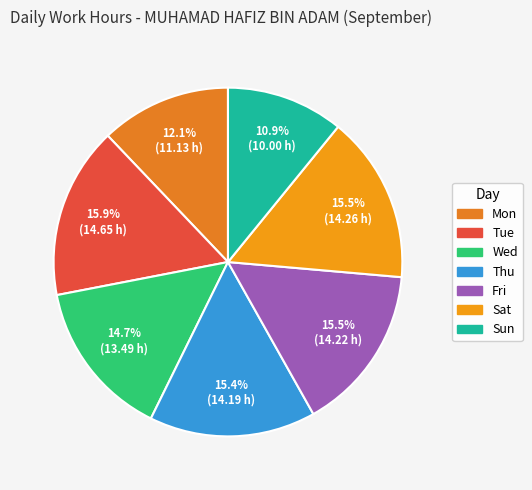

Is Mon the majority of the pie?

No